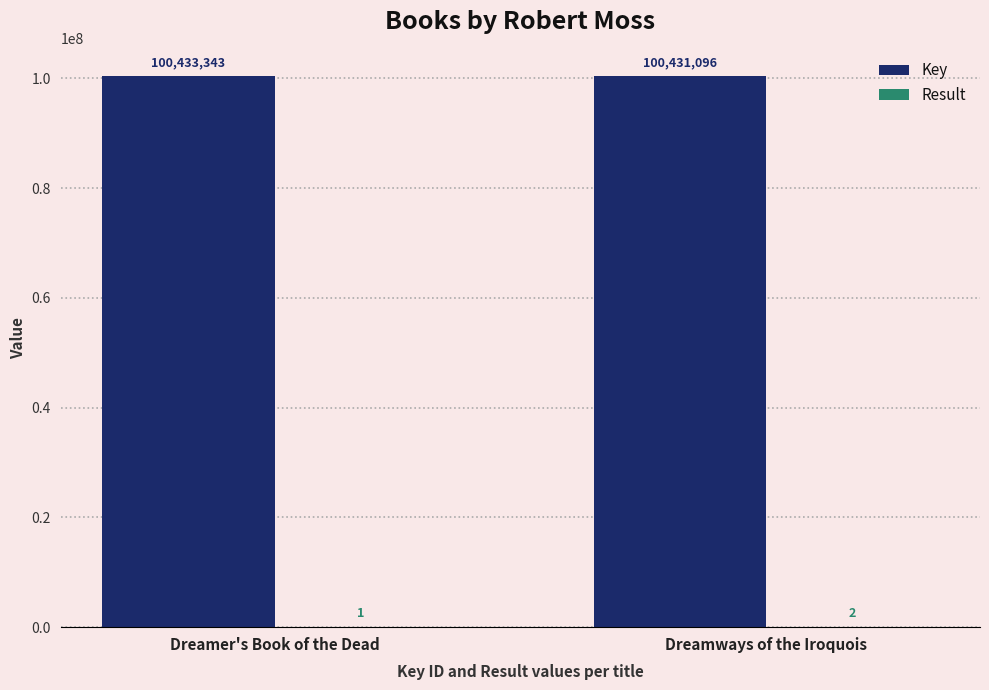

Which series has the widest spread of values?

Key